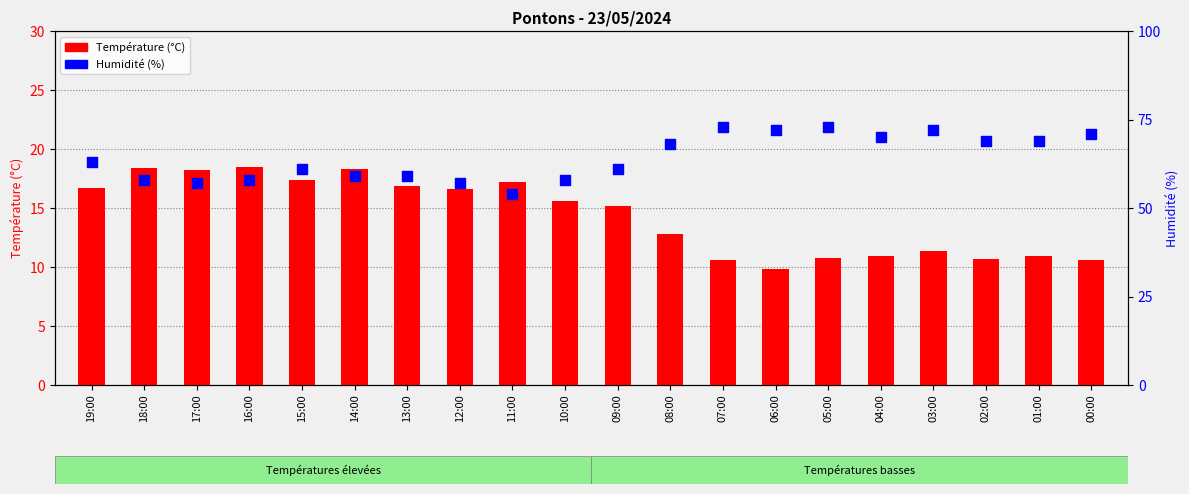

At how many categories does at least one series exceed 66?

9